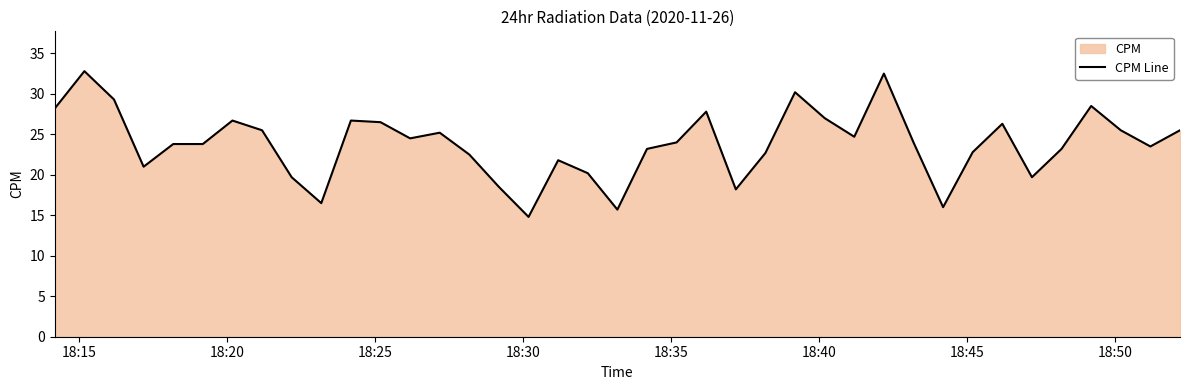

What is the difference between the maximum and minimum values?

18.0